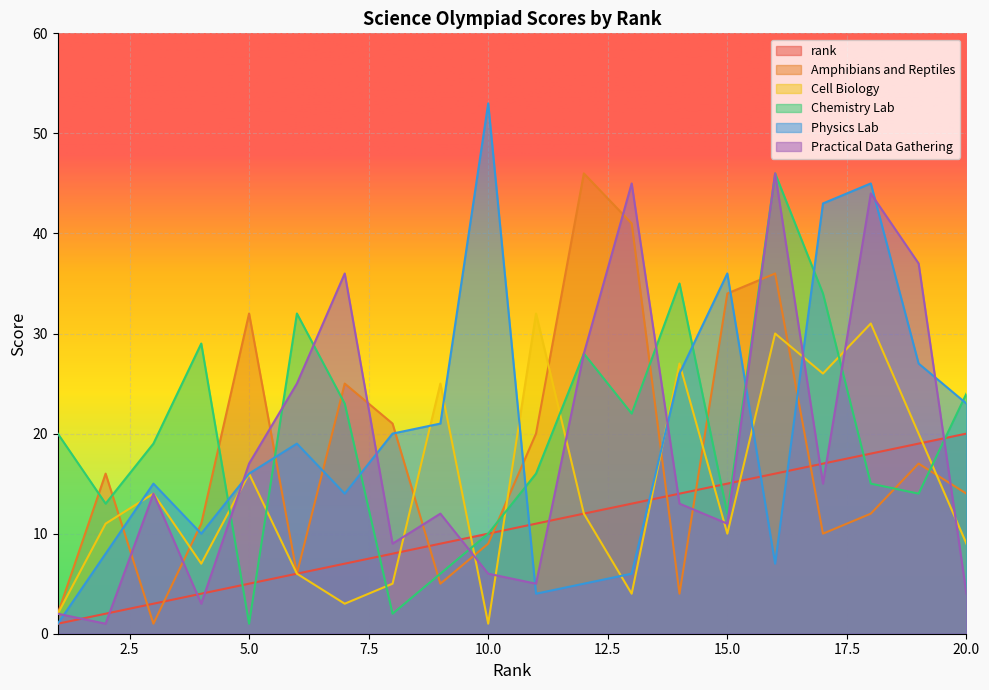

Reading left to right, what are all the values shown in this chart?

rank: 1=1	2=2	3=3	4=4	5=5	6=6	7=7	8=8	9=9	10=10	11=11	12=12	13=13	14=14	15=15	16=16	17=17	18=18	19=19	20=20
Amphibians and Reptiles: 1=2	2=16	3=1	4=11	5=32	6=6	7=25	8=21	9=5	10=9	11=20	12=46	13=41	14=4	15=34	16=36	17=10	18=12	19=17	20=14
Cell Biology: 1=2	2=11	3=14	4=7	5=16	6=6	7=3	8=5	9=25	10=1	11=32	12=12	13=4	14=27	15=10	16=30	17=26	18=31	19=20	20=9
Chemistry Lab: 1=20	2=13	3=19	4=29	5=1	6=32	7=23	8=2	9=6	10=10	11=16	12=28	13=22	14=35	15=12	16=46	17=34	18=15	19=14	20=24
Physics Lab: 1=1	2=8	3=15	4=10	5=16	6=19	7=14	8=20	9=21	10=53	11=4	12=5	13=6	14=26	15=36	16=7	17=43	18=45	19=27	20=23
Practical Data Gathering: 1=2	2=1	3=14	4=3	5=17	6=25	7=36	8=9	9=12	10=6	11=5	12=28	13=45	14=13	15=11	16=46	17=15	18=44	19=37	20=4